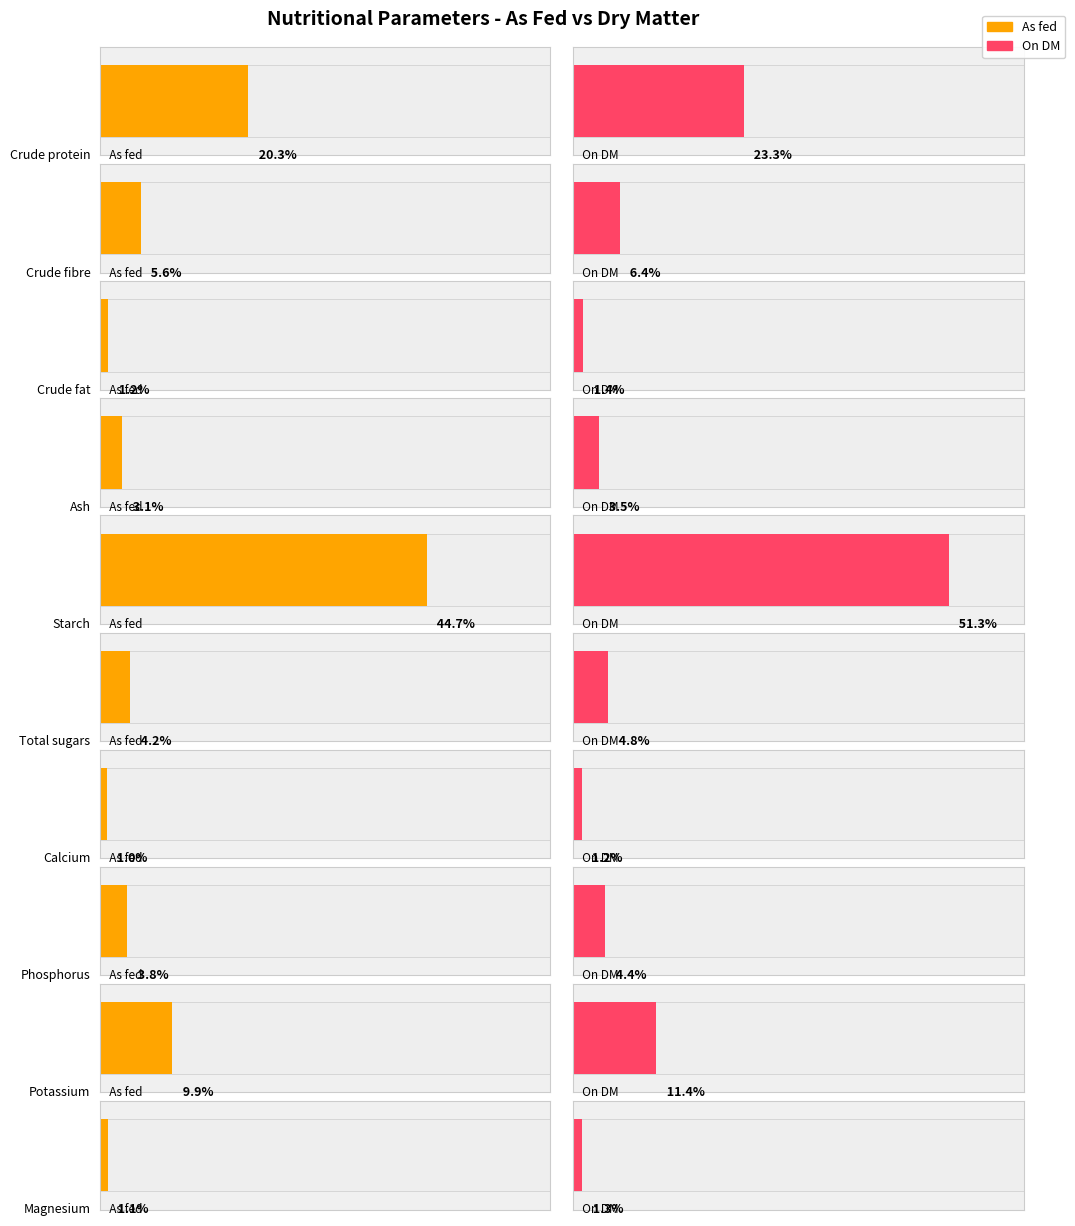

What are all the series names shown in the legend?

As fed, On DM